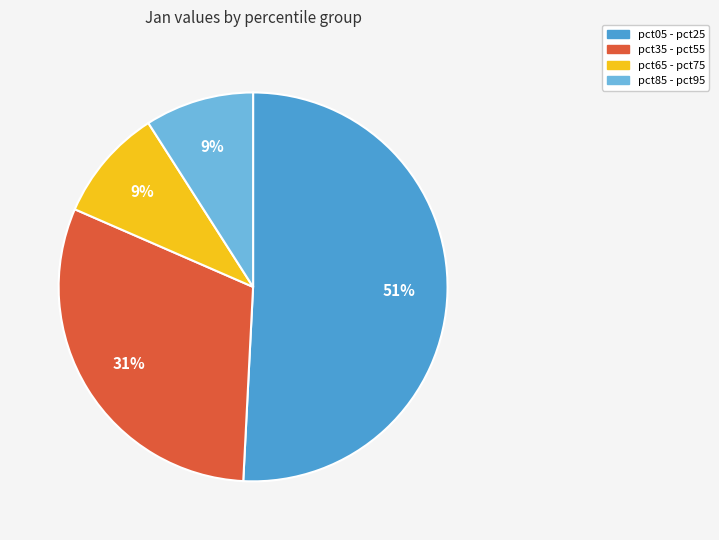

Does any single category account for the majority?

Yes